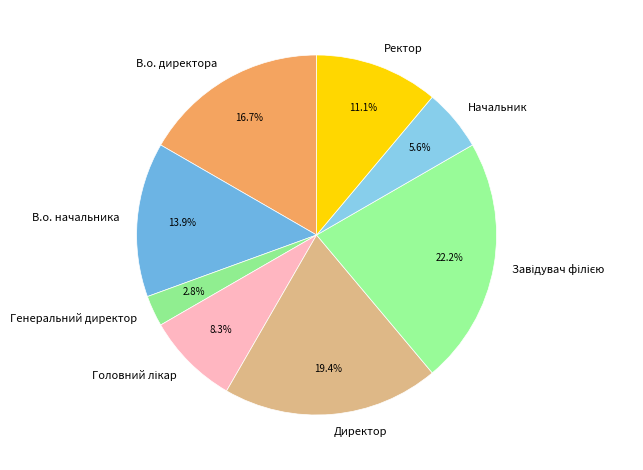

To the nearest percent, what portion does Директор represent?

19%